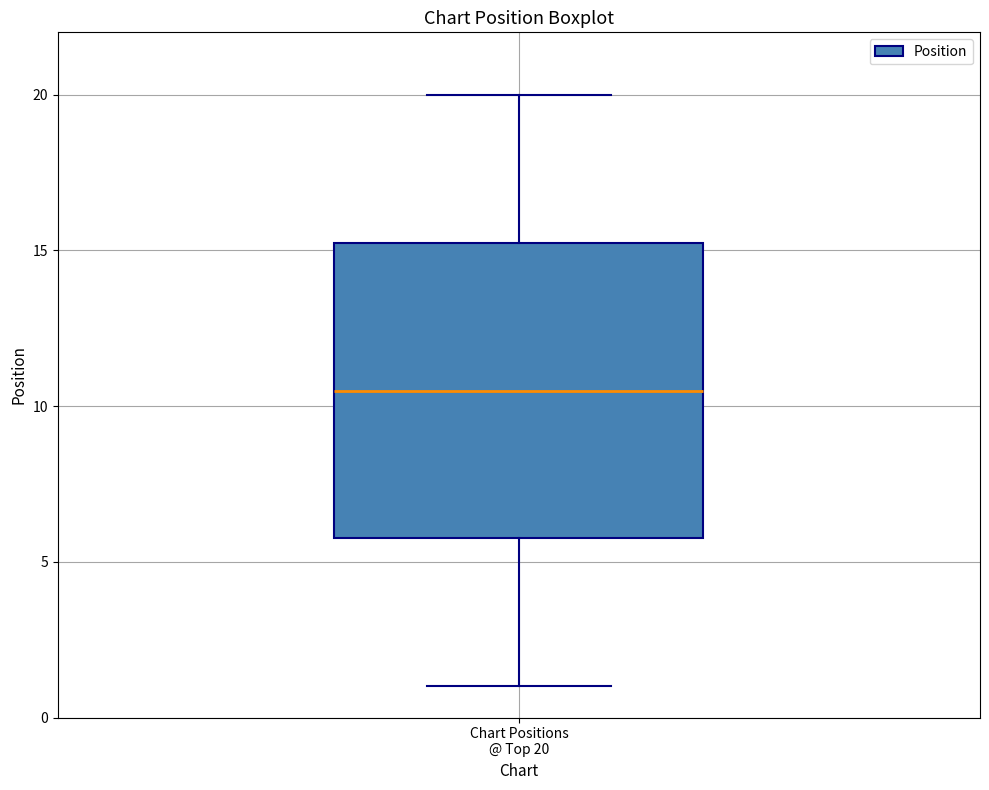

Read this box plot against the y-axis: the position of the median line, the range covered by the box, and the ends of both whiskers. The values are not printed on the chart, so give them approximately, as read against the axis.

median 10.5, box 6.0 to 15.5, whiskers 1.0 to 20.0